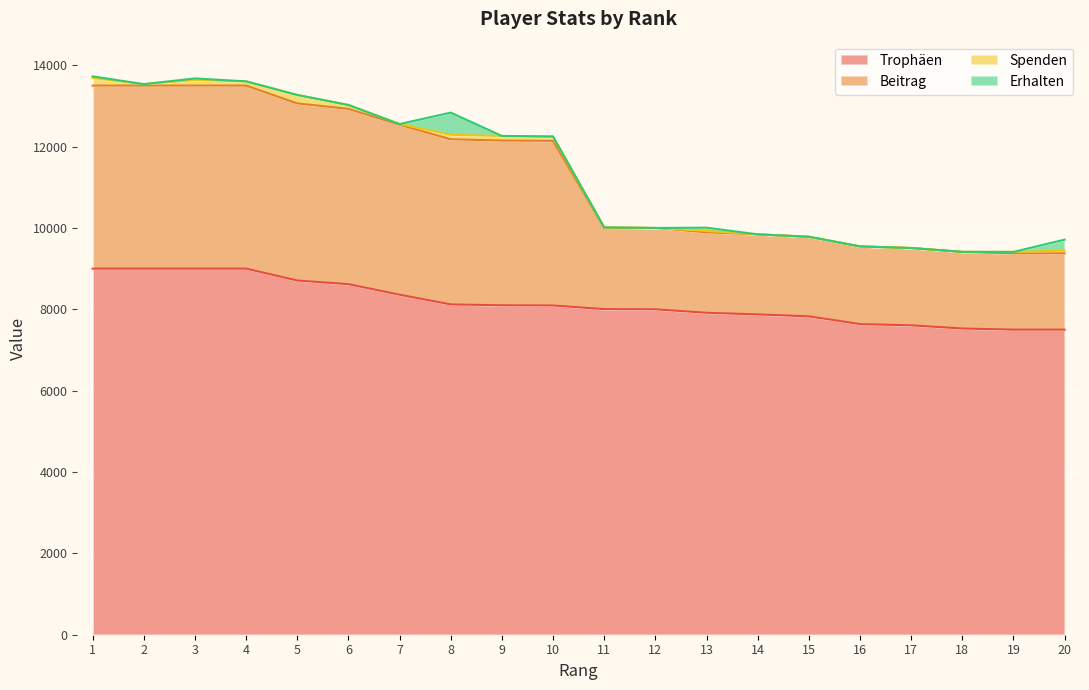

At how many categories does at least one series exceed 9430?

18